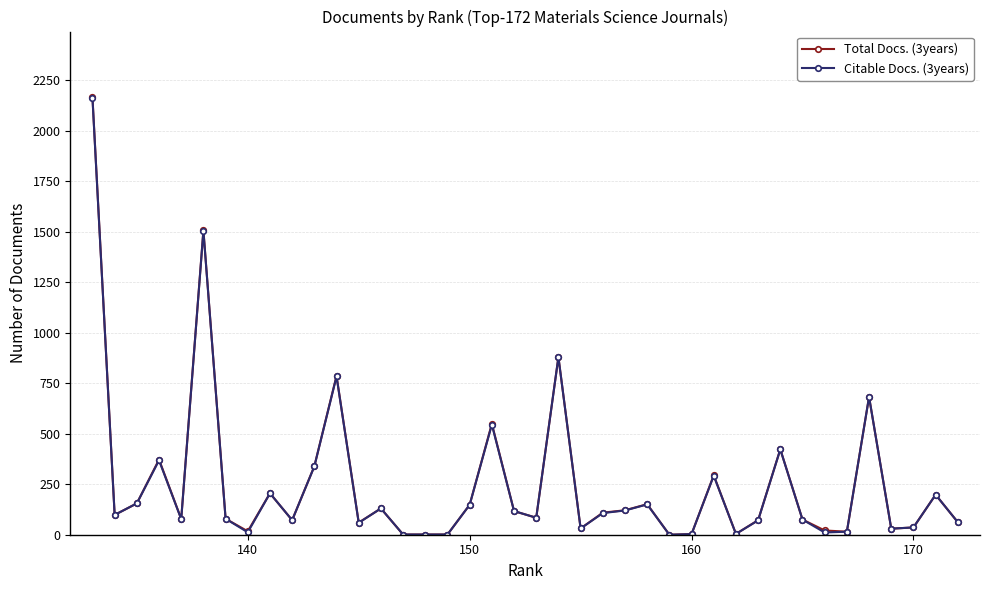

What is the sum of all Citable Docs. (3years) values?

10125